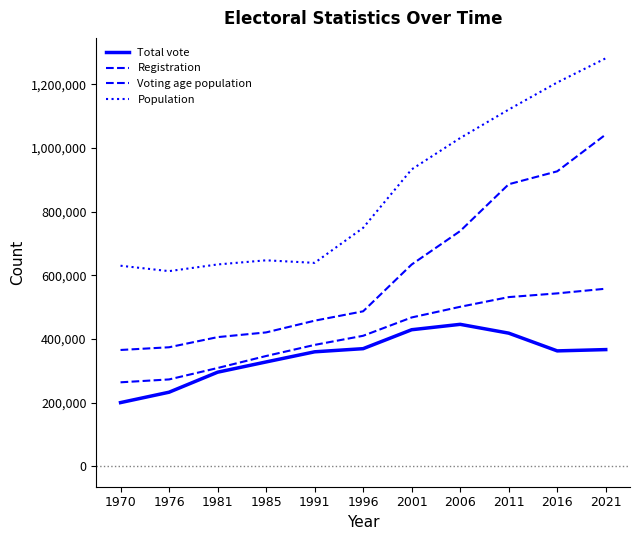

What is the greatest value displayed?

1281506